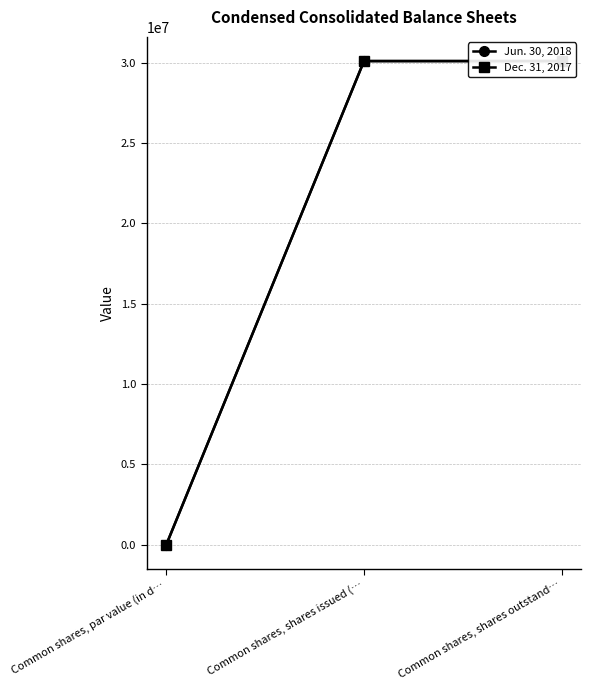

How many lines are shown in the chart?

2